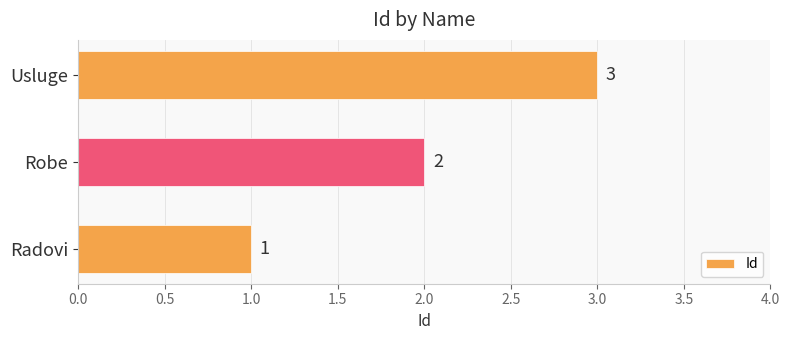

At which category does the chart reach its peak across all series?

Usluge